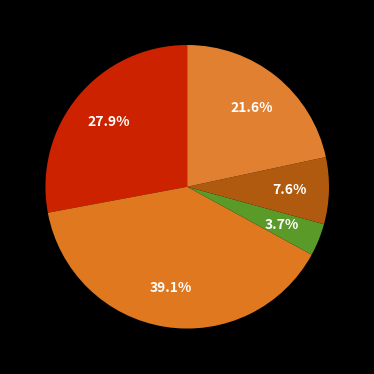

How many slices are in this pie chart?

5